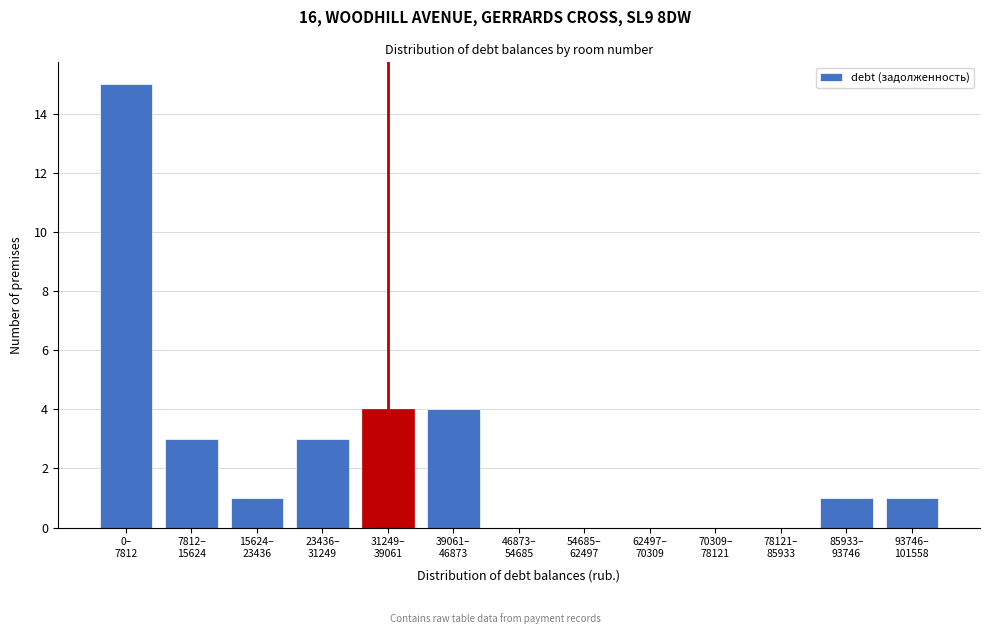

What is the greatest value displayed?

15